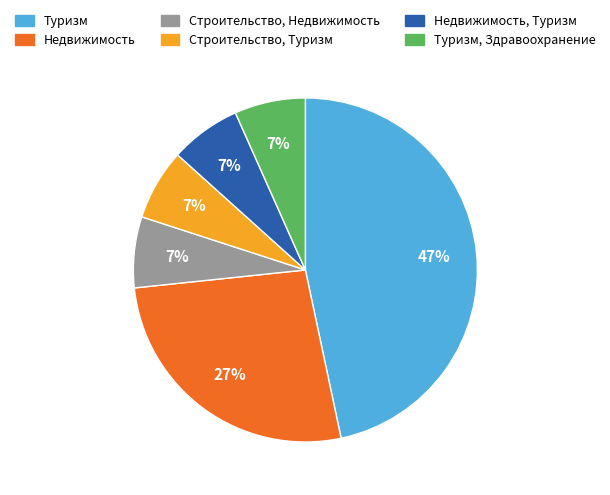

Does any single category account for the majority?

No